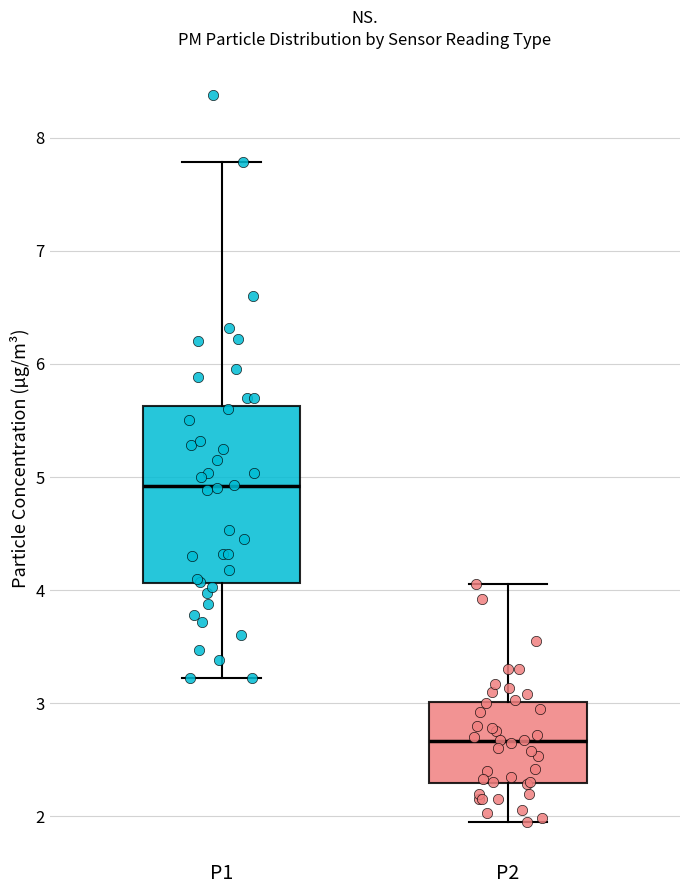

Comparing the boxes themselves (not the whiskers), which one is the tallest?

P1